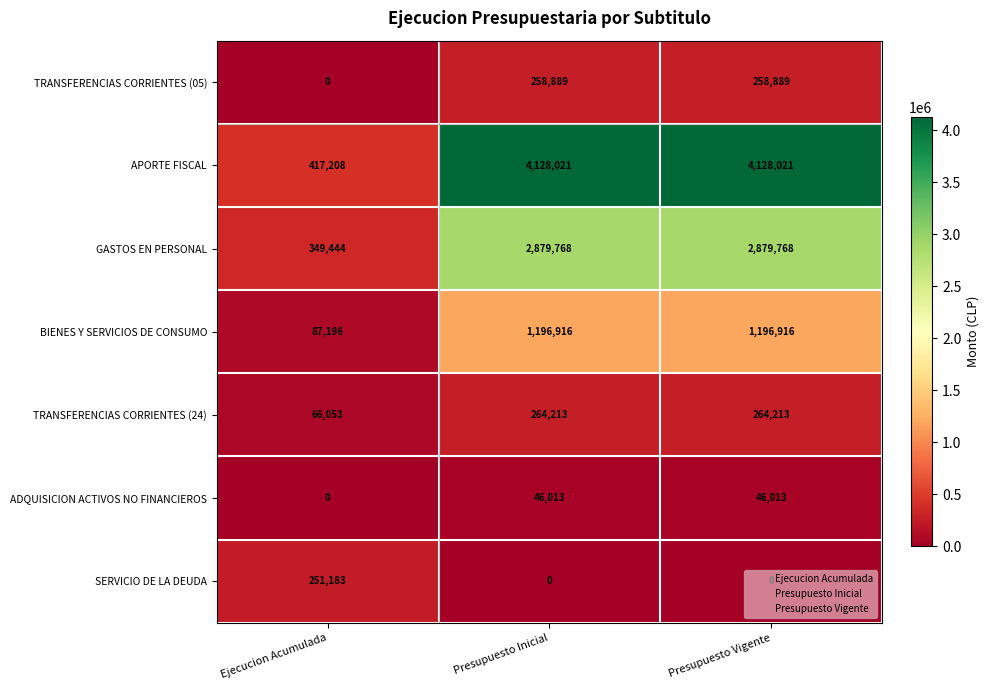

Is the value of BIENES Y SERVICIOS DE CONSUMO at Ejecucion Acumulada greater than the value of TRANSFERENCIAS CORRIENTES (05) at Presupuesto Vigente?

No